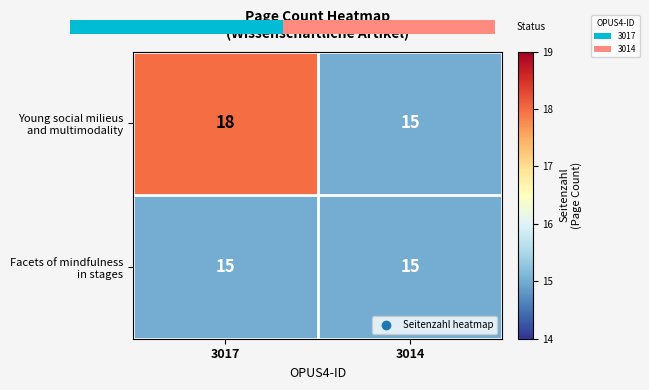

The Young social milieus and multimodality series shows 15 at 3014. True or false?

True